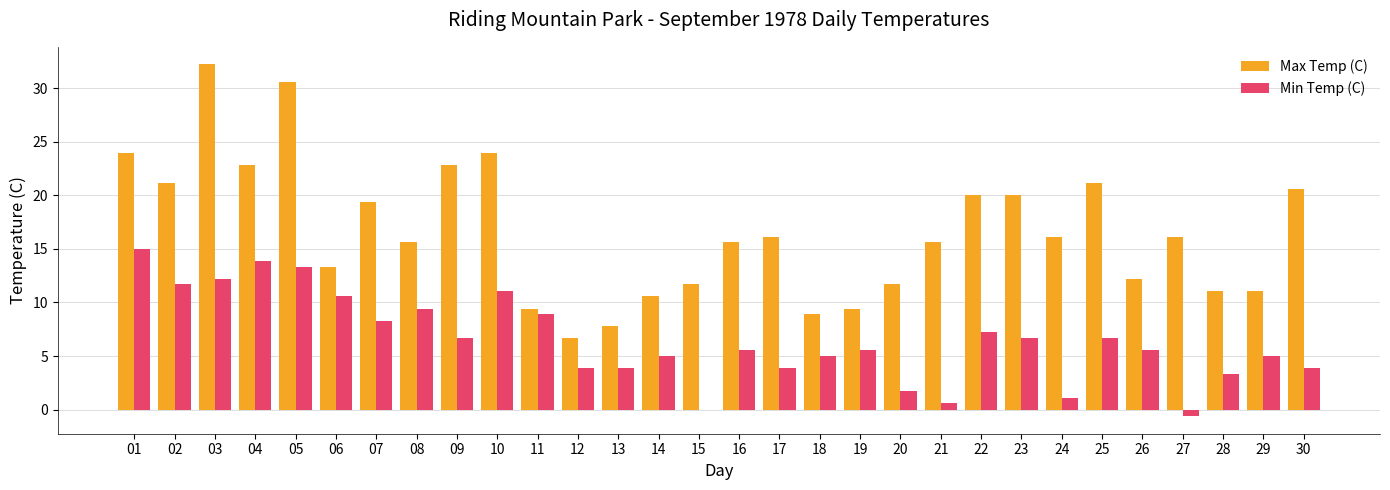

Is the value of Min Temp (C) at 21 greater than the value of Max Temp (C) at 04?

No